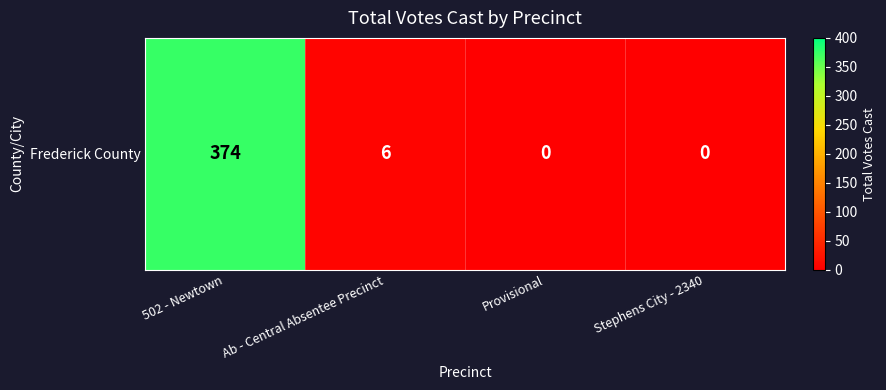

Reading left to right, list all the values displayed in this chart.

374	6	0	0